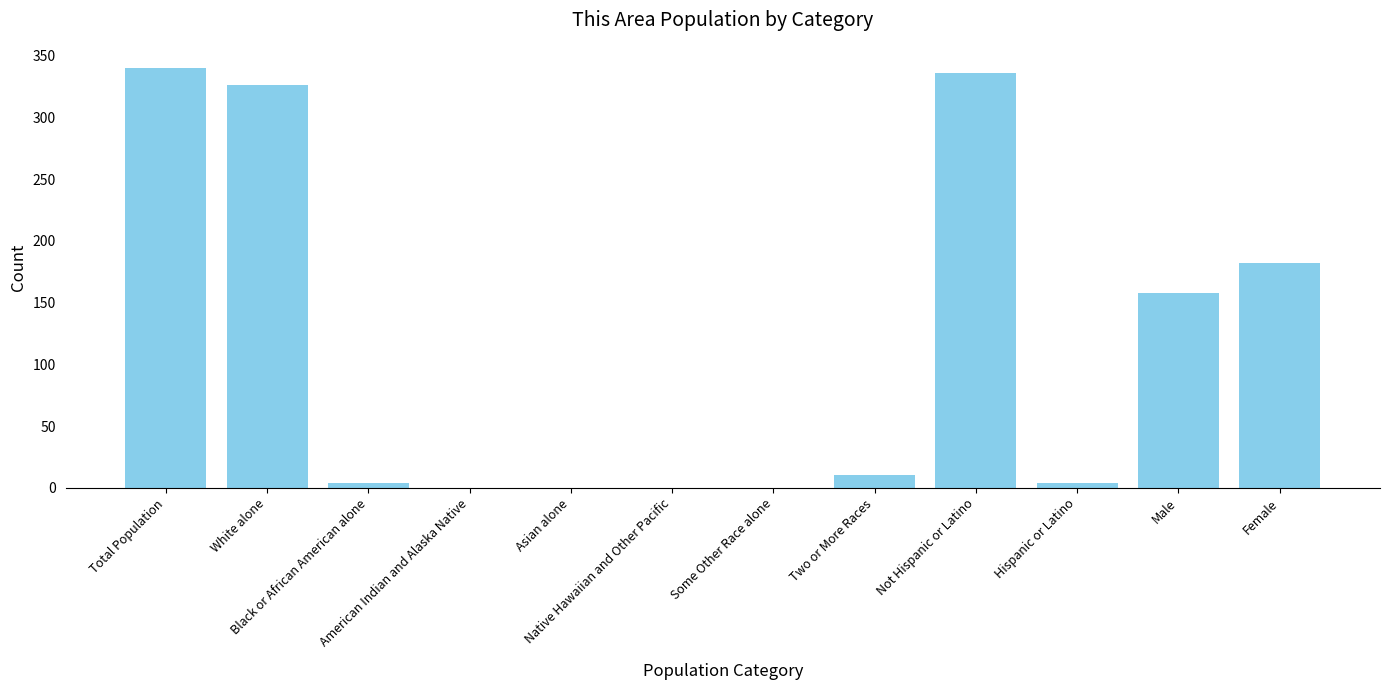

What is the sum of all values?

1360